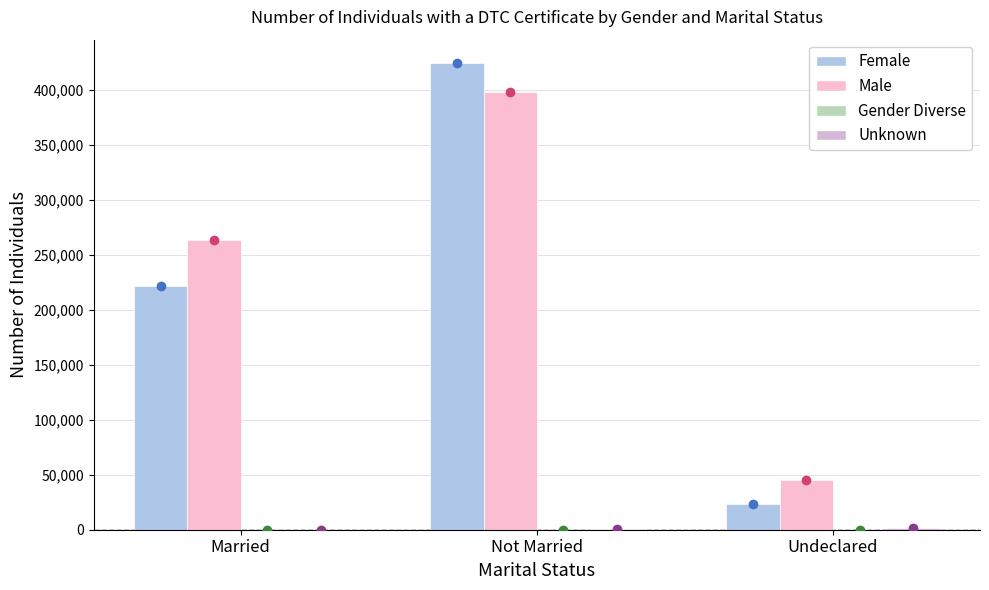

At which category does the chart reach its peak across all series?

Not Married